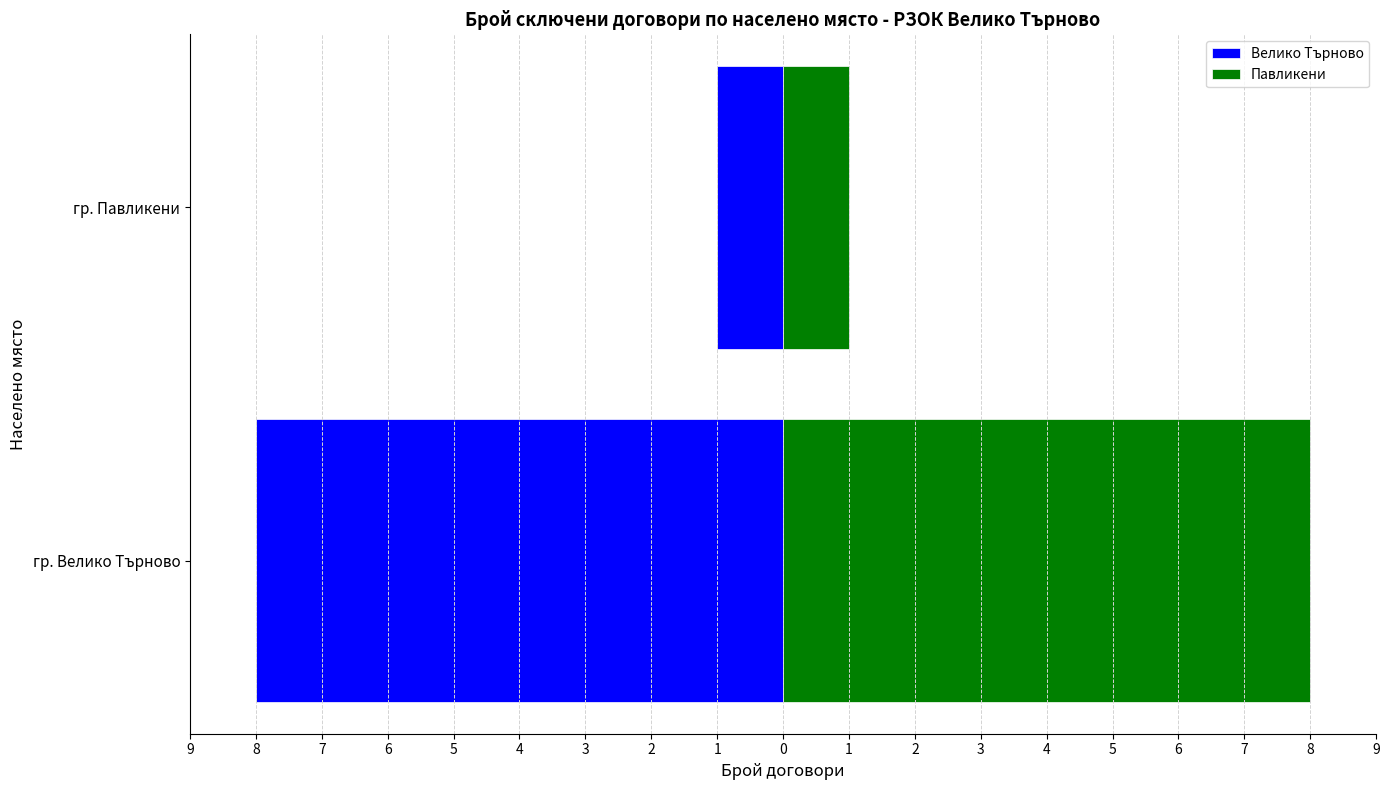

What is the average value of the Велико Търново series?

-4